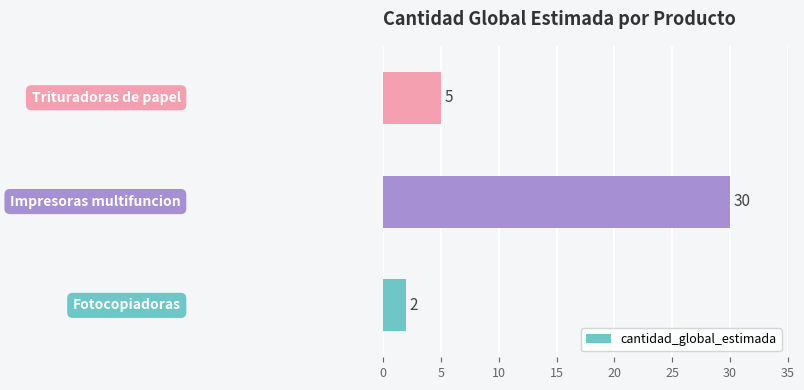

What is the difference between the maximum and minimum values?

28